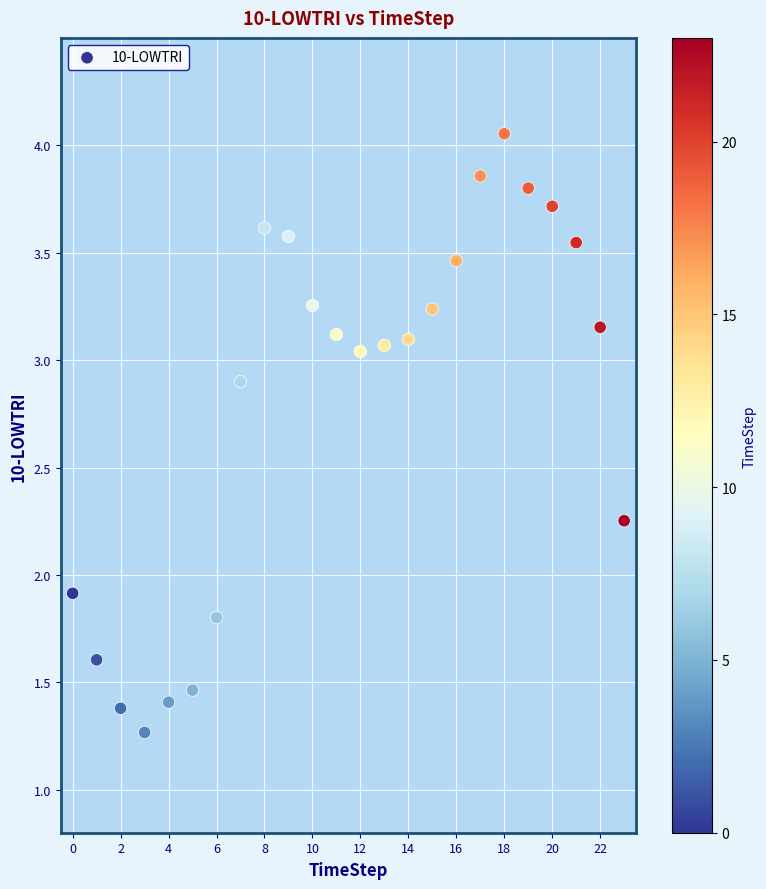

What Y value in the scatter plot is closest to 2?

1.9